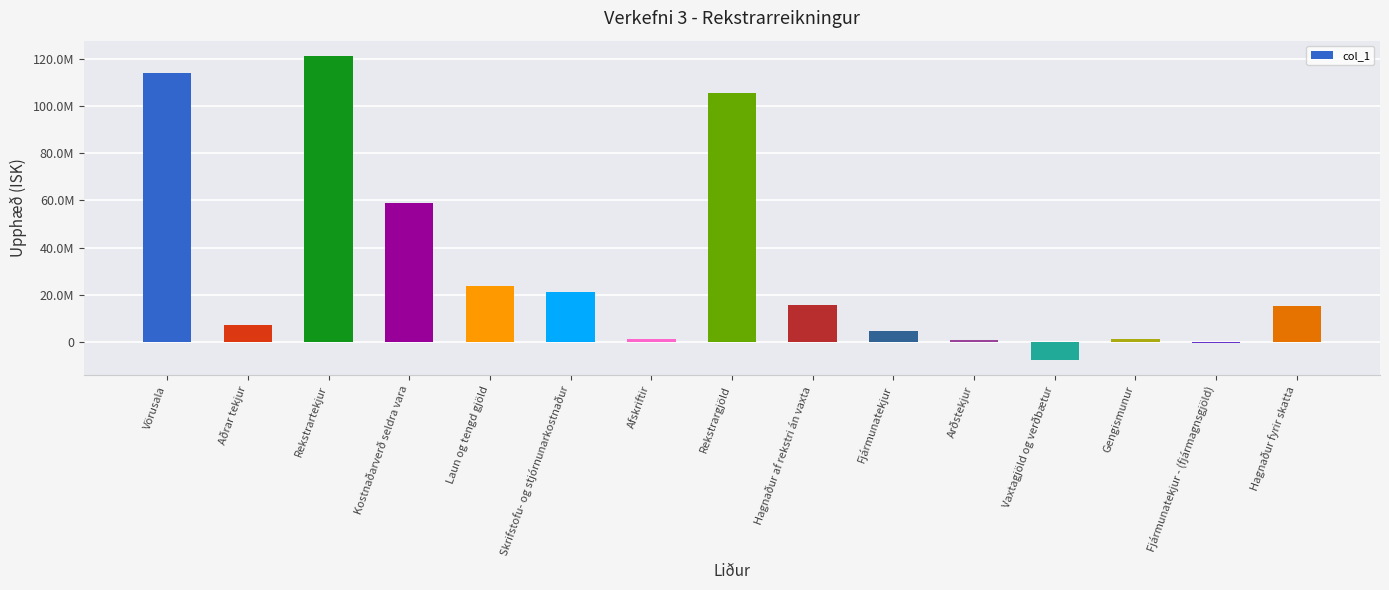

What is the label of the 7th bar from the left?

Afskriftir